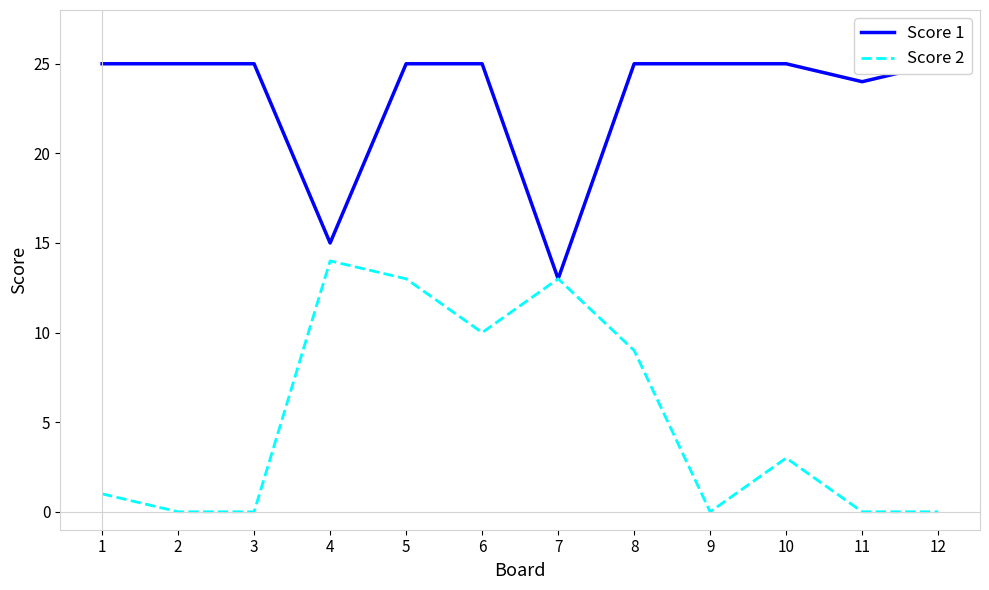

What are all the series names shown in the legend?

Score 1, Score 2